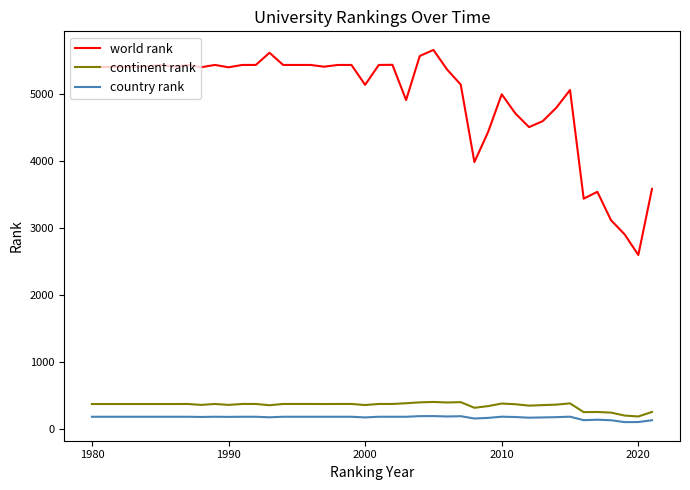

True or false: world rank and continent rank cross at least once.

False